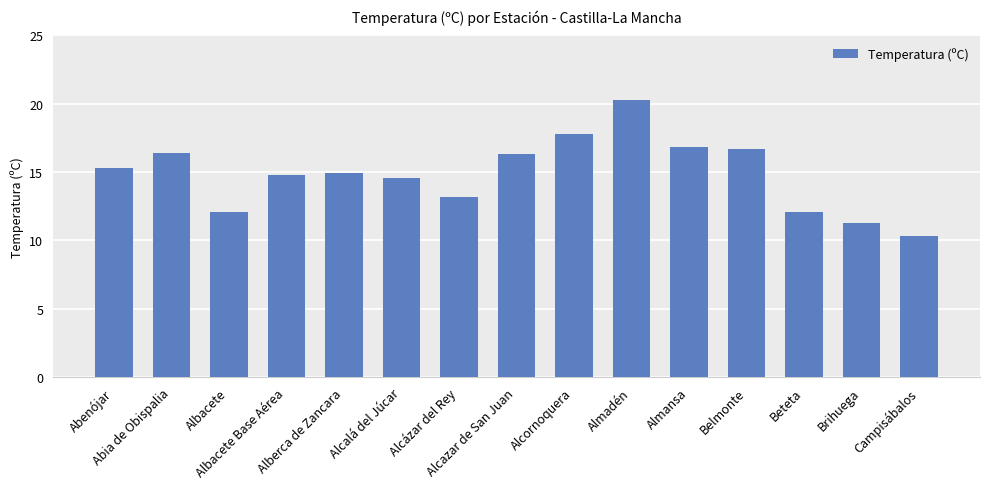

The chart shows a value of 2.4 at Brihuega. True or false?

False